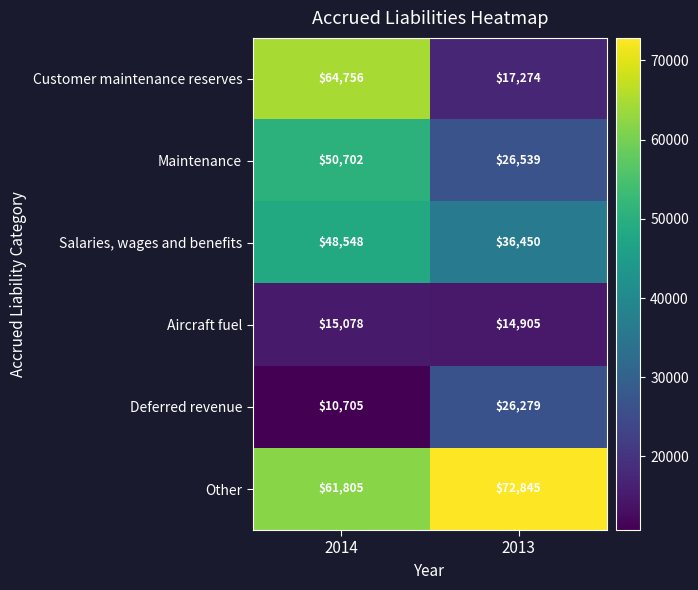

The value of Salaries, wages and benefits at 2013 is 48012. True or false?

False